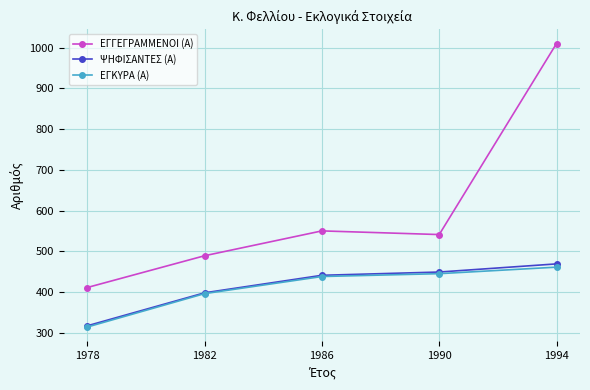

Does the chart have visible grid lines?

Yes